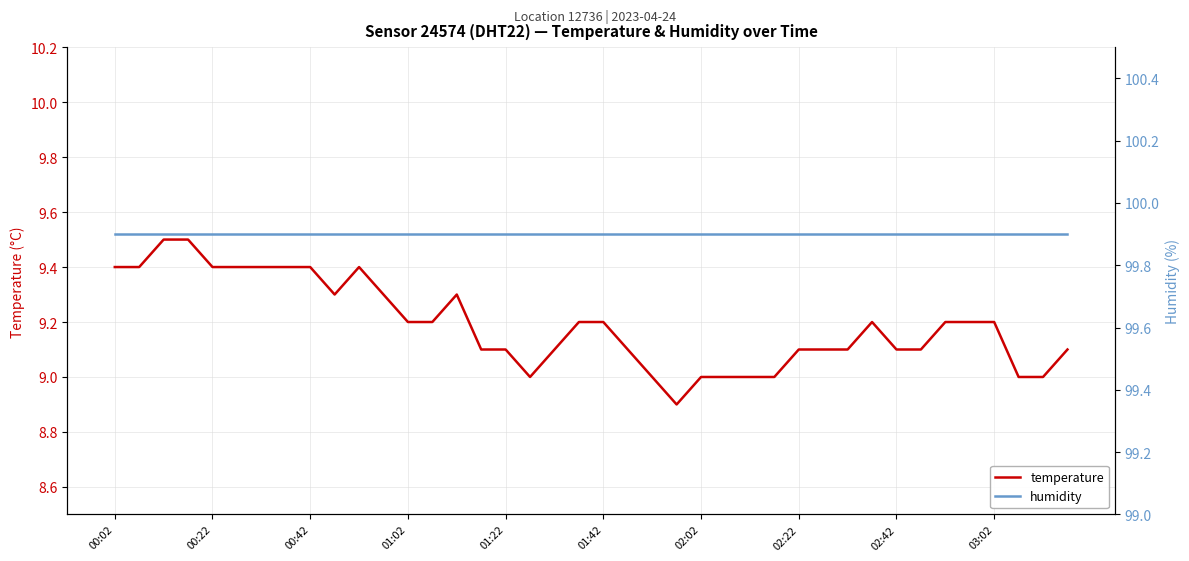

True or false: temperature has a value of 9.4 at 00:22.

True